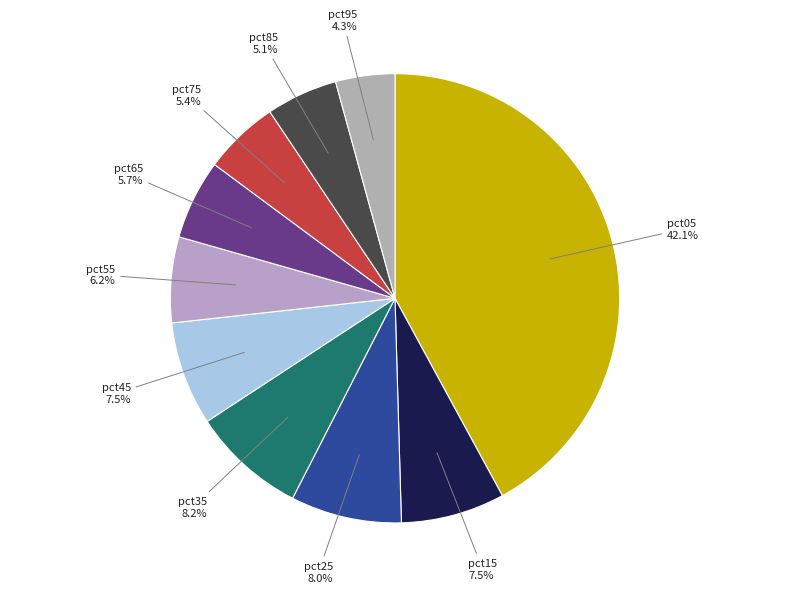

Which slice is the smallest?

pct95